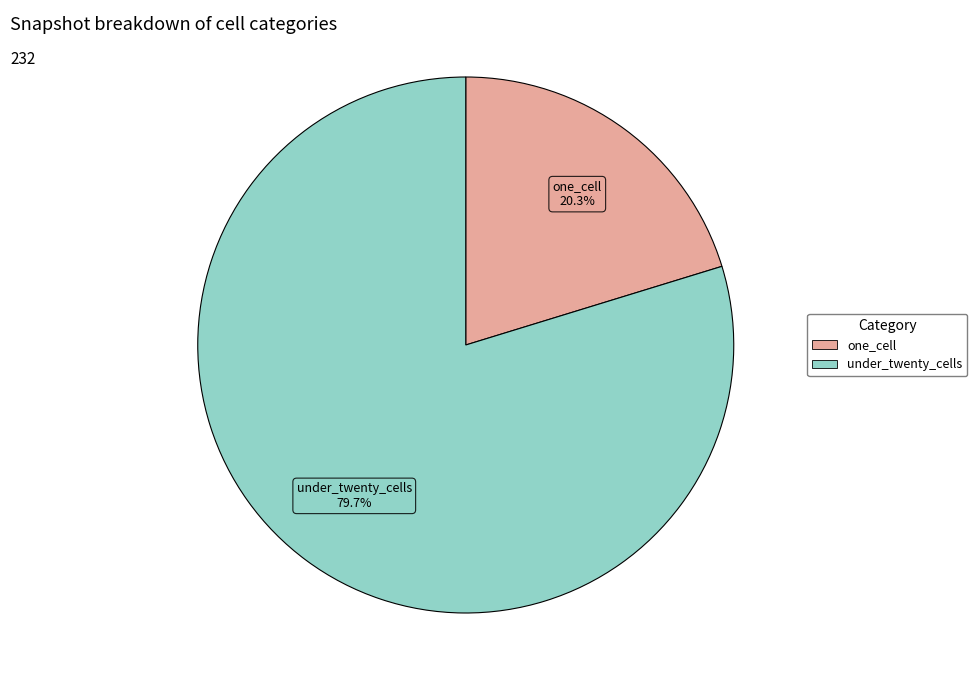

Does any single category account for the majority?

Yes